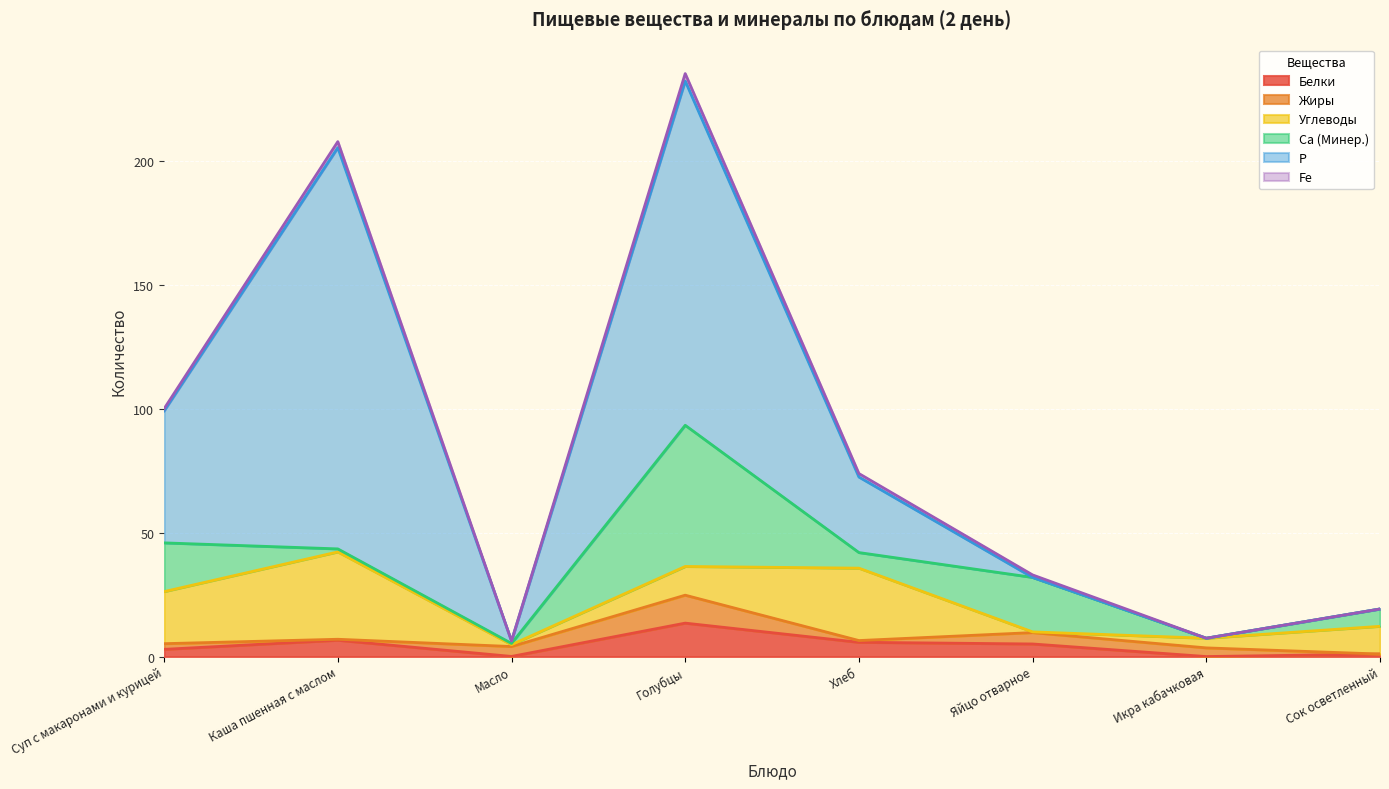

The value of Ca (Минер.) at Голубцы is 57.0. True or false?

True